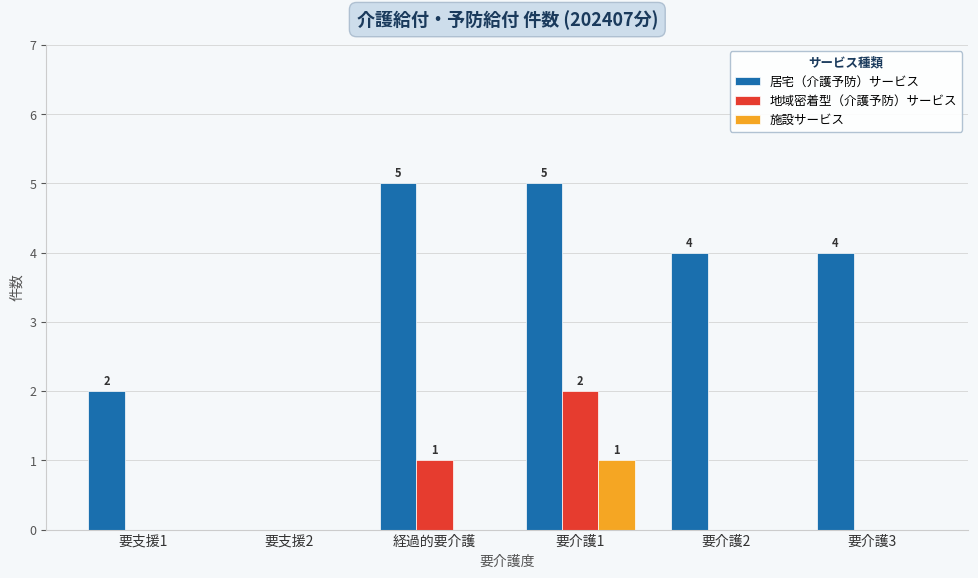

Reading left to right, list all the values displayed in this chart.

居宅（介護予防）サービス: 要支援1=2	要支援2=0	経過的要介護=5	要介護1=5	要介護2=4	要介護3=4
地域密着型（介護予防）サービス: 要支援1=0	要支援2=0	経過的要介護=1	要介護1=2	要介護2=0	要介護3=0
施設サービス: 要支援1=0	要支援2=0	経過的要介護=0	要介護1=1	要介護2=0	要介護3=0